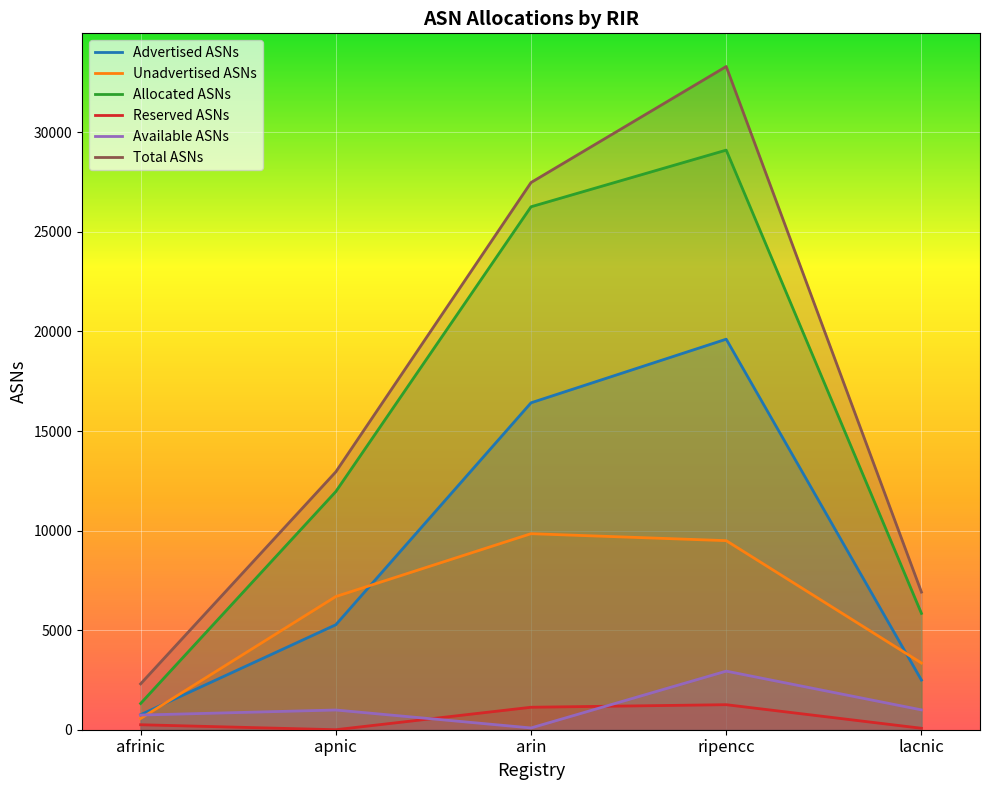

True or false: Reserved ASNs and Total ASNs intersect in this chart.

False